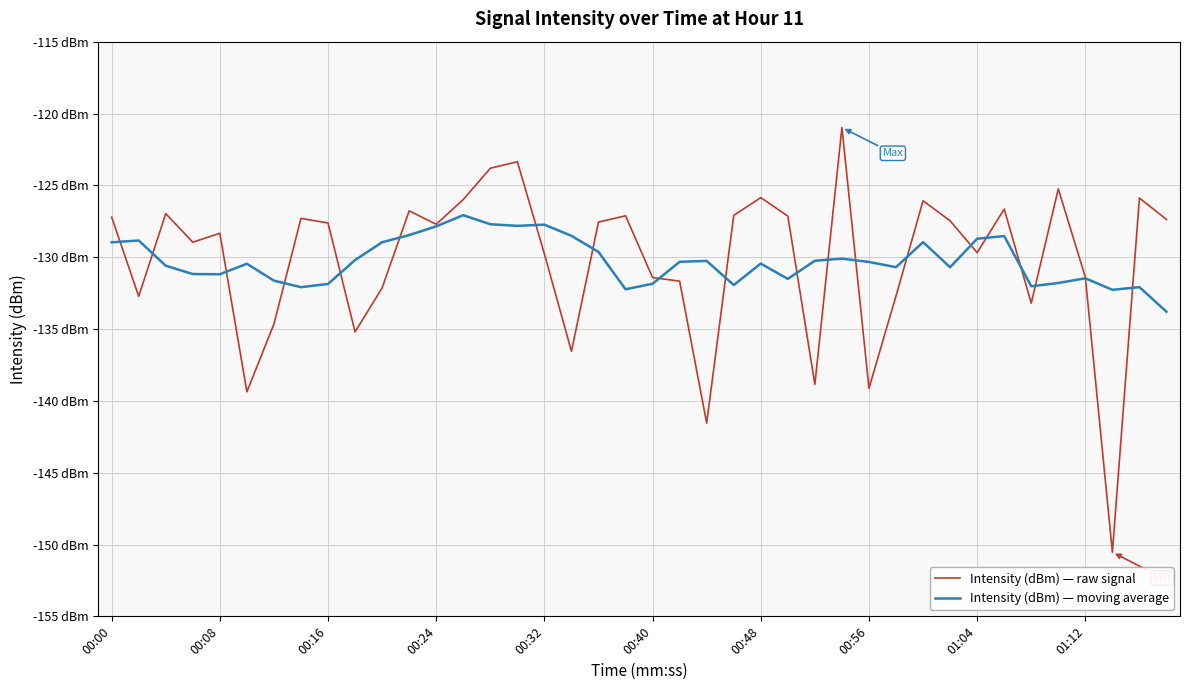

What are all the series names shown in the legend?

Intensity (dBm) — raw signal, Intensity (dBm) — moving average